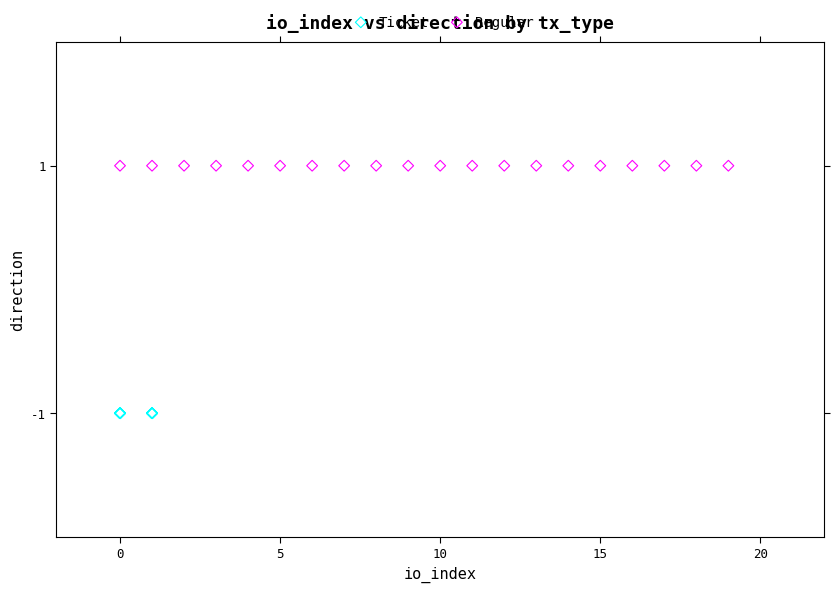

Which series contains the lowest Y value?

Ticket